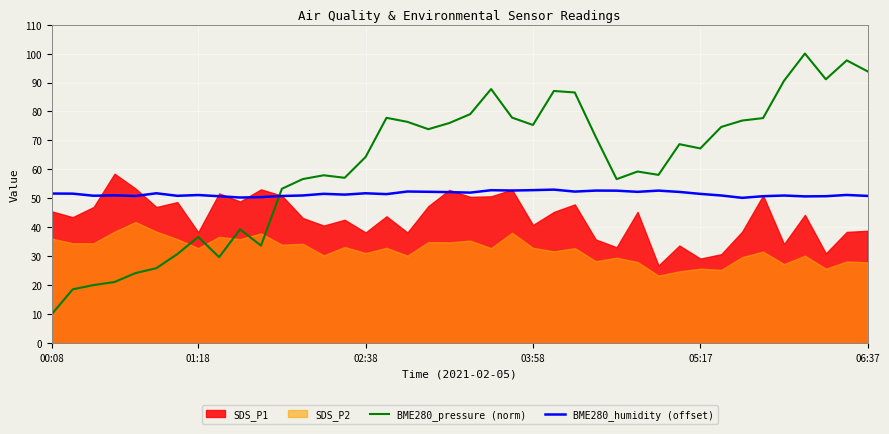

The BME280_pressure (norm) series shows 15.5 at 01:18. True or false?

False